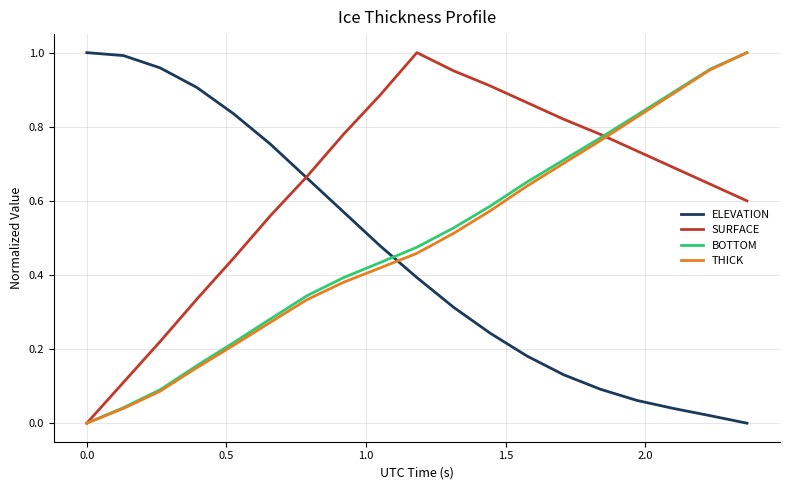

True or false: BOTTOM and ELEVATION cross at least once.

True